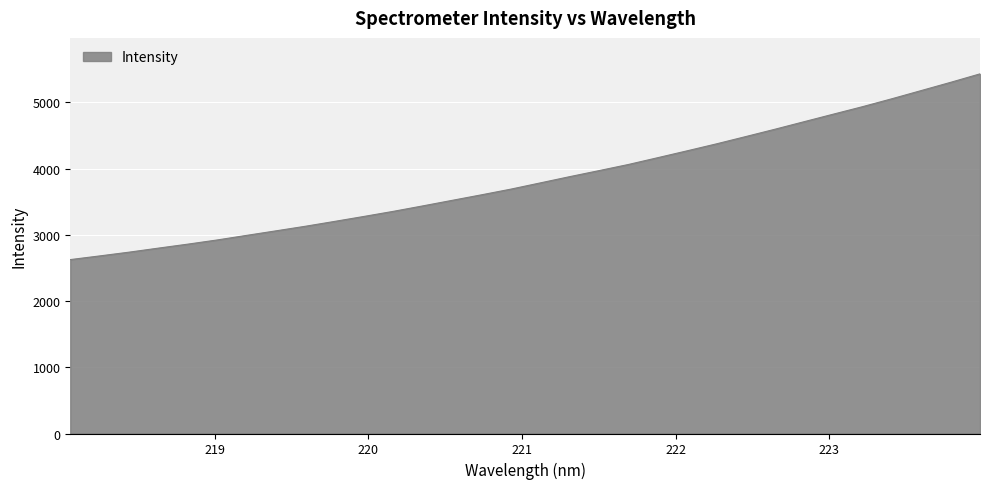

What is the minimum value shown in the chart?

2626.5